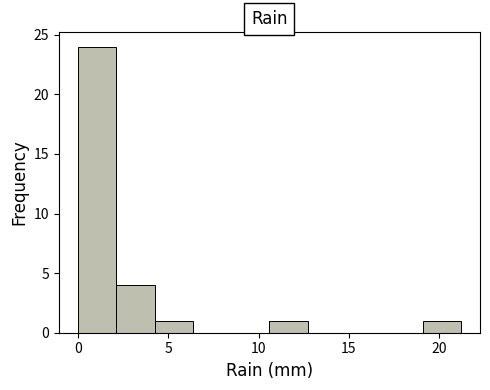

Reading left to right, list every bar in this chart as the range it spans on the x-axis followed by its height. Neither the bar edges nor the heights are printed on the chart, so give them approximately, as read against the axes.

0.0 to 2.0: 24
2.0 to 4.0: 4
4.0 to 6.5: 1
6.5 to 8.5: 0
8.5 to 10.5: 0
10.5 to 12.5: 1
12.5 to 15.0: 0
15.0 to 17.0: 0
17.0 to 19.0: 0
19.0 to 21.0: 1